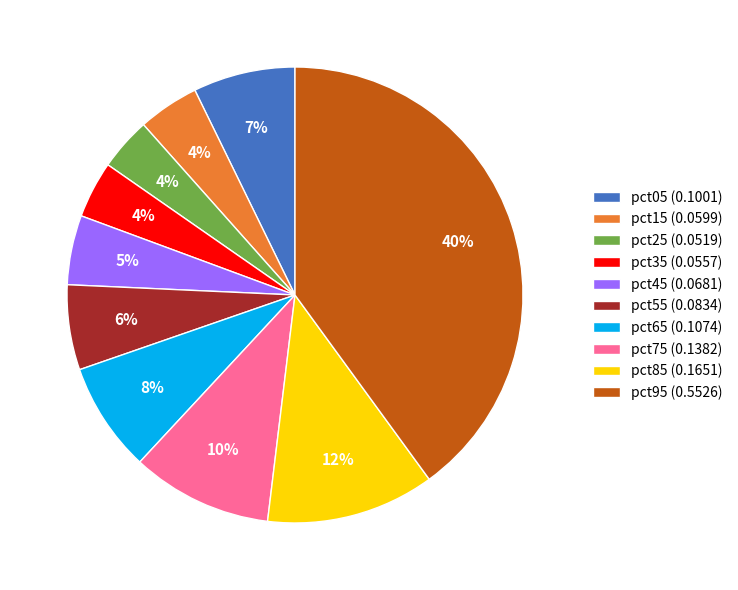

Which has a higher value, pct95 or pct25?

pct95